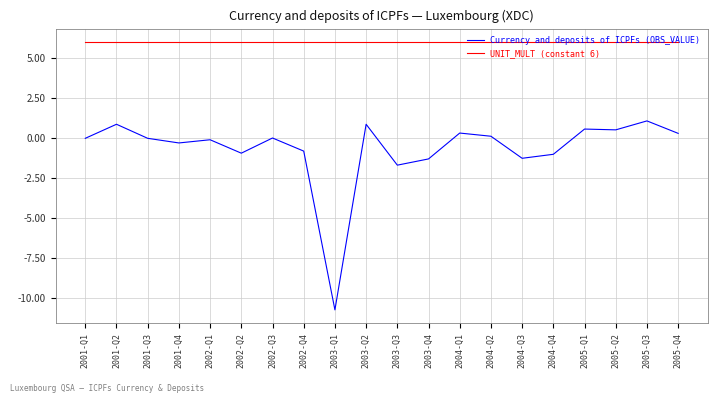

True or false: UNIT_MULT (constant 6) and Currency and deposits of ICPFs (OBS_VALUE) cross at least once.

False